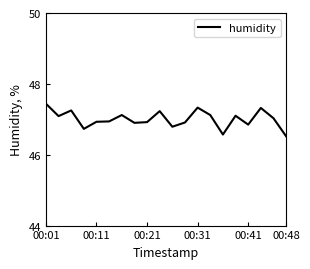

What is the maximum value shown in the chart?

47.4